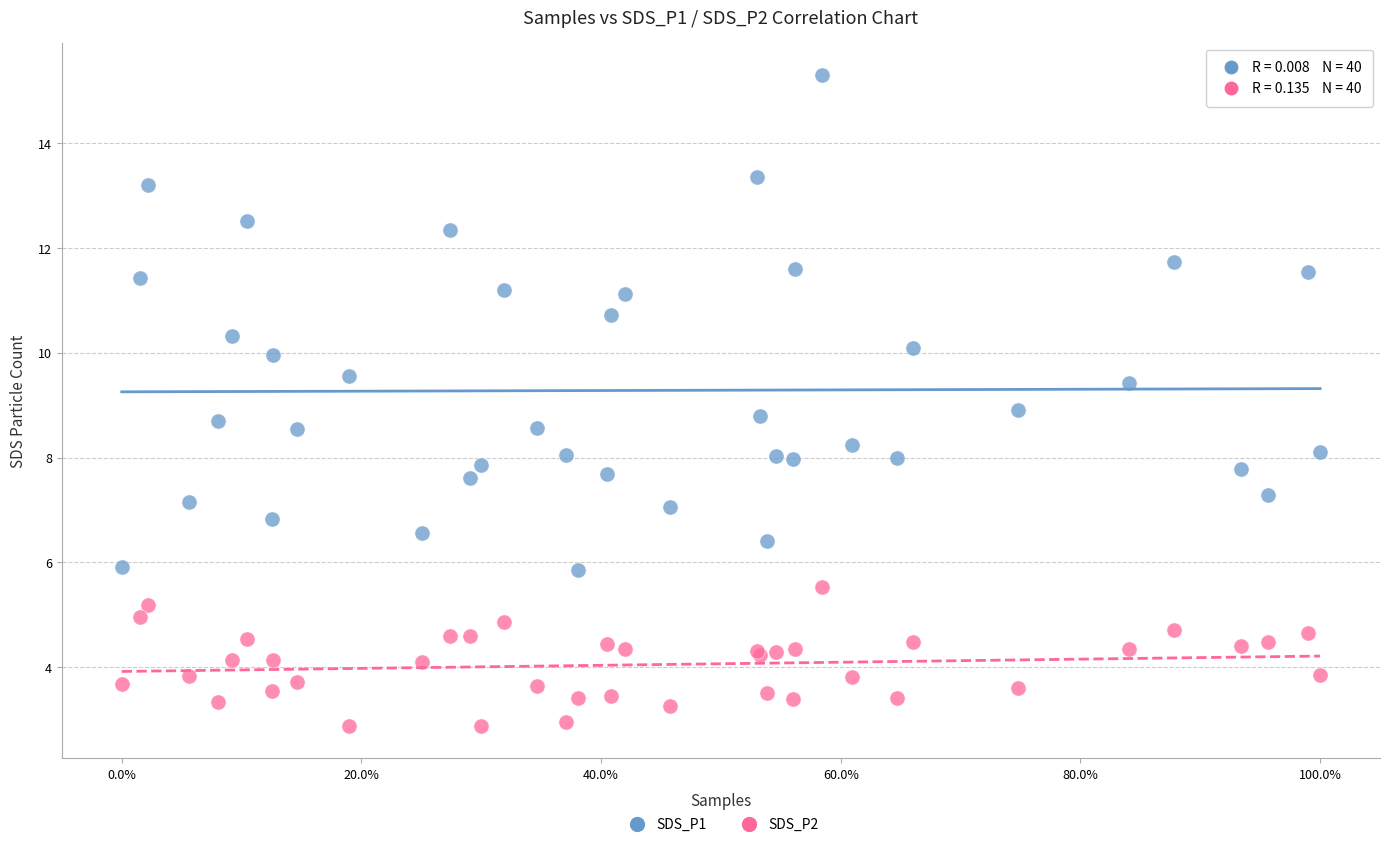

Which series contains the highest Y value?

SDS_P1